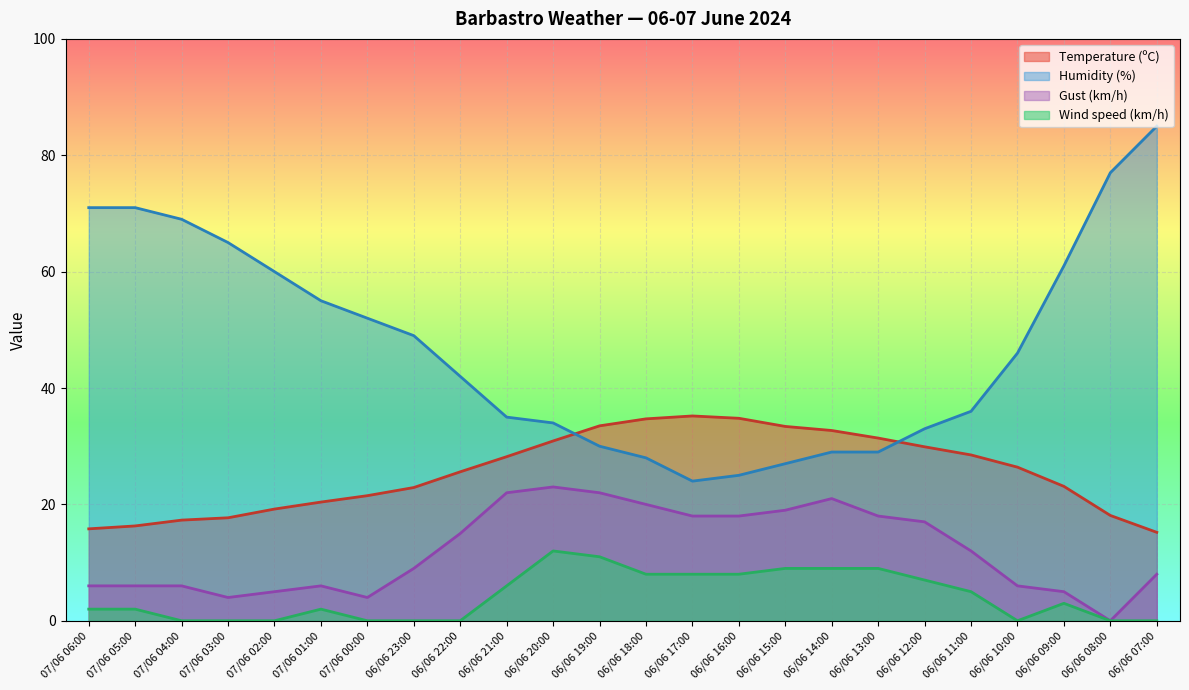

How many data points in Humidity (%) are less than 46?

12